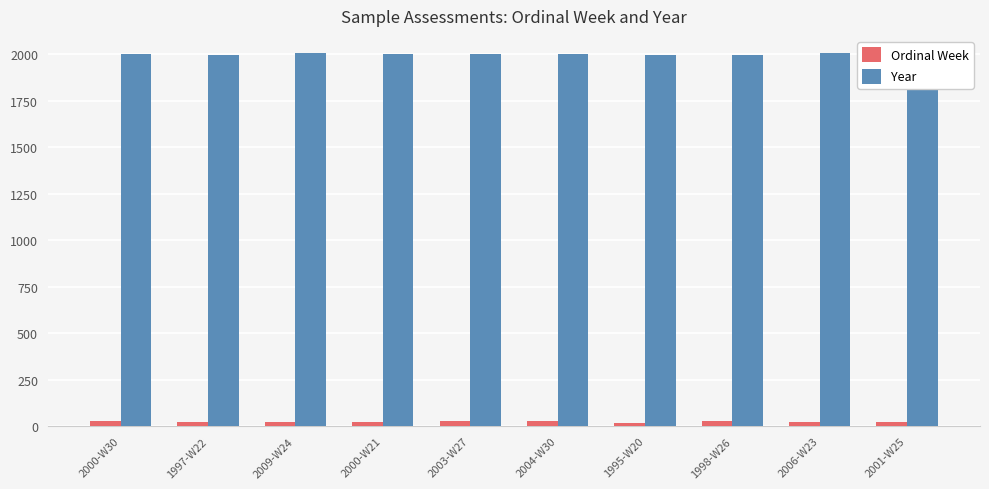

The value of Year at 1995-W20 is 650. True or false?

False